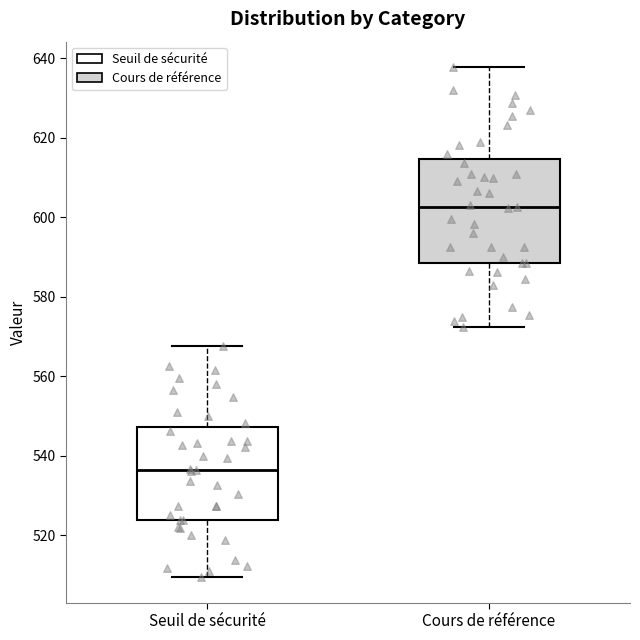

Reading left to right, transcribe this box plot: for each box, give where its median line is, the range the box spans, and where its two whiskers end, as read against the y-axis. The values are not printed on the chart, so give them approximately, as read against the axis.

Seuil de sécurité: median 536, box 524 to 548, whiskers 510 to 568
Cours de référence: median 602, box 588 to 614, whiskers 572 to 638